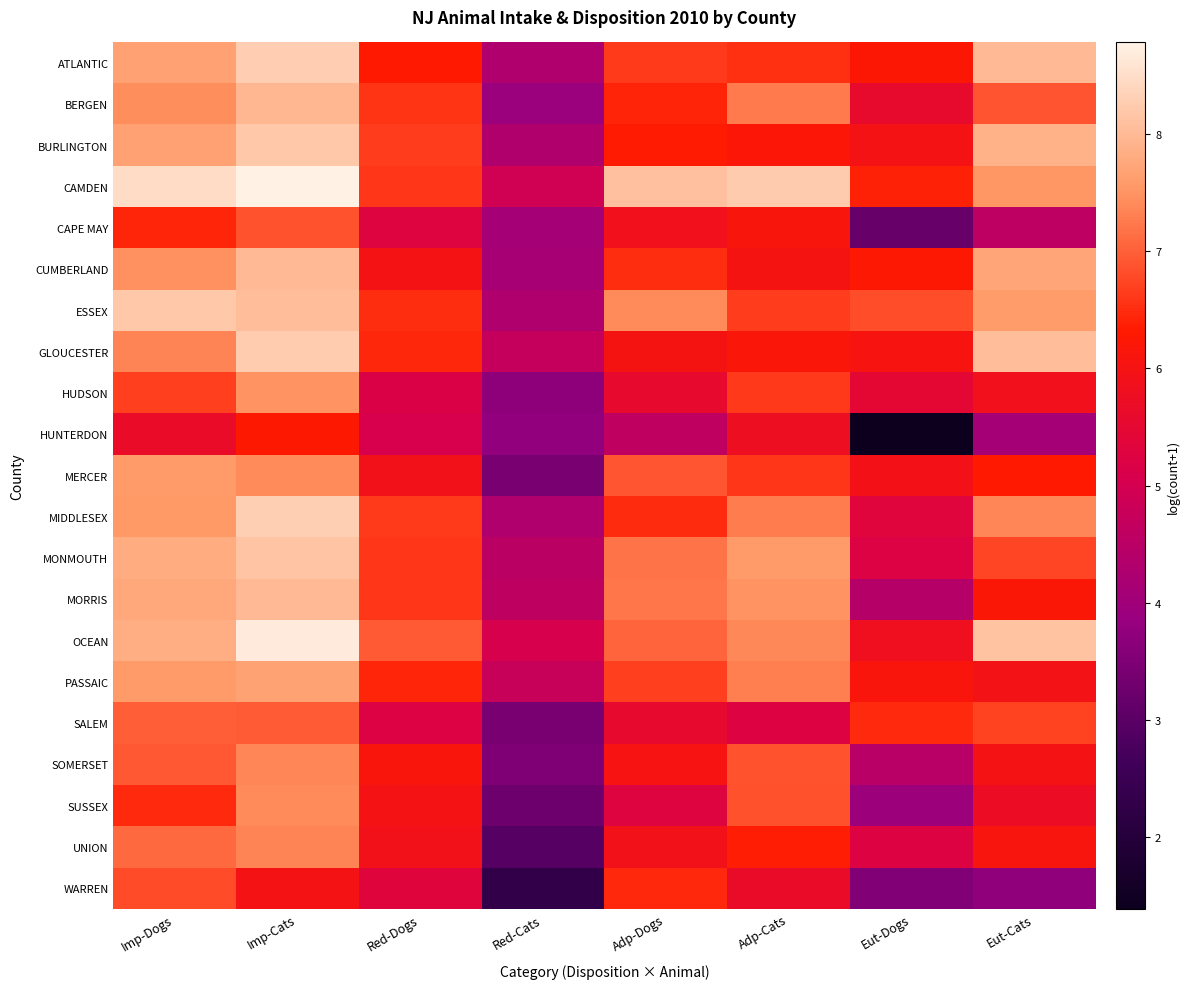

Reading left to right, what are all the values shown in this chart?

ATLANTIC: Imp-Dogs=7.7	Imp-Cats=8.3	Red-Dogs=6.3	Red-Cats=4.3	Adp-Dogs=6.6	Adp-Cats=6.5	Eut-Dogs=6.2	Eut-Cats=8.0
BERGEN: Imp-Dogs=7.5	Imp-Cats=8.0	Red-Dogs=6.6	Red-Cats=3.9	Adp-Dogs=6.4	Adp-Cats=7.3	Eut-Dogs=5.6	Eut-Cats=6.9
BURLINGTON: Imp-Dogs=7.7	Imp-Cats=8.2	Red-Dogs=6.7	Red-Cats=4.3	Adp-Dogs=6.3	Adp-Cats=6.2	Eut-Dogs=6.0	Eut-Cats=7.9
CAMDEN: Imp-Dogs=8.5	Imp-Cats=8.8	Red-Dogs=6.6	Red-Cats=4.9	Adp-Dogs=8.1	Adp-Cats=8.2	Eut-Dogs=6.4	Eut-Cats=7.5
CAPE MAY: Imp-Dogs=6.4	Imp-Cats=6.9	Red-Dogs=5.3	Red-Cats=4.1	Adp-Dogs=5.9	Adp-Cats=6.1	Eut-Dogs=3.2	Eut-Cats=4.6
CUMBERLAND: Imp-Dogs=7.5	Imp-Cats=8.0	Red-Dogs=6.0	Red-Cats=4.1	Adp-Dogs=6.5	Adp-Cats=6.0	Eut-Dogs=6.3	Eut-Cats=7.7
ESSEX: Imp-Dogs=8.2	Imp-Cats=8.1	Red-Dogs=6.5	Red-Cats=4.3	Adp-Dogs=7.4	Adp-Cats=6.7	Eut-Dogs=6.8	Eut-Cats=7.6
GLOUCESTER: Imp-Dogs=7.3	Imp-Cats=8.3	Red-Dogs=6.4	Red-Cats=4.7	Adp-Dogs=6.0	Adp-Cats=6.2	Eut-Dogs=6.0	Eut-Cats=8.1
HUDSON: Imp-Dogs=6.7	Imp-Cats=7.5	Red-Dogs=5.2	Red-Cats=3.7	Adp-Dogs=5.6	Adp-Cats=6.6	Eut-Dogs=5.5	Eut-Cats=5.9
HUNTERDON: Imp-Dogs=5.6	Imp-Cats=6.3	Red-Dogs=5.1	Red-Cats=3.8	Adp-Dogs=4.6	Adp-Cats=5.8	Eut-Dogs=1.4	Eut-Cats=4.1
MERCER: Imp-Dogs=7.6	Imp-Cats=7.4	Red-Dogs=5.9	Red-Cats=3.4	Adp-Dogs=6.9	Adp-Cats=6.6	Eut-Dogs=5.9	Eut-Cats=6.3
MIDDLESEX: Imp-Dogs=7.5	Imp-Cats=8.3	Red-Dogs=6.6	Red-Cats=4.3	Adp-Dogs=6.5	Adp-Cats=7.3	Eut-Dogs=5.3	Eut-Cats=7.4
MONMOUTH: Imp-Dogs=7.8	Imp-Cats=8.1	Red-Dogs=6.6	Red-Cats=4.5	Adp-Dogs=7.2	Adp-Cats=7.6	Eut-Dogs=5.2	Eut-Cats=6.7
MORRIS: Imp-Dogs=7.8	Imp-Cats=8.0	Red-Dogs=6.6	Red-Cats=4.6	Adp-Dogs=7.2	Adp-Cats=7.5	Eut-Dogs=4.4	Eut-Cats=6.2
OCEAN: Imp-Dogs=7.8	Imp-Cats=8.7	Red-Dogs=6.9	Red-Cats=5.1	Adp-Dogs=7.0	Adp-Cats=7.4	Eut-Dogs=5.8	Eut-Cats=8.1
PASSAIC: Imp-Dogs=7.6	Imp-Cats=7.7	Red-Dogs=6.4	Red-Cats=4.7	Adp-Dogs=6.7	Adp-Cats=7.3	Eut-Dogs=6.1	Eut-Cats=6.0
SALEM: Imp-Dogs=7.0	Imp-Cats=7.0	Red-Dogs=5.2	Red-Cats=3.4	Adp-Dogs=5.6	Adp-Cats=5.2	Eut-Dogs=6.5	Eut-Cats=6.7
SOMERSET: Imp-Dogs=6.9	Imp-Cats=7.4	Red-Dogs=6.1	Red-Cats=3.5	Adp-Dogs=6.0	Adp-Cats=6.9	Eut-Dogs=4.5	Eut-Cats=6.0
SUSSEX: Imp-Dogs=6.5	Imp-Cats=7.4	Red-Dogs=6.0	Red-Cats=3.3	Adp-Dogs=5.3	Adp-Cats=6.9	Eut-Dogs=4.0	Eut-Cats=5.7
UNION: Imp-Dogs=7.1	Imp-Cats=7.3	Red-Dogs=5.9	Red-Cats=2.9	Adp-Dogs=5.9	Adp-Cats=6.4	Eut-Dogs=5.2	Eut-Cats=6.1
WARREN: Imp-Dogs=6.8	Imp-Cats=6.0	Red-Dogs=5.3	Red-Cats=2.3	Adp-Dogs=6.5	Adp-Cats=5.6	Eut-Dogs=3.5	Eut-Cats=3.7